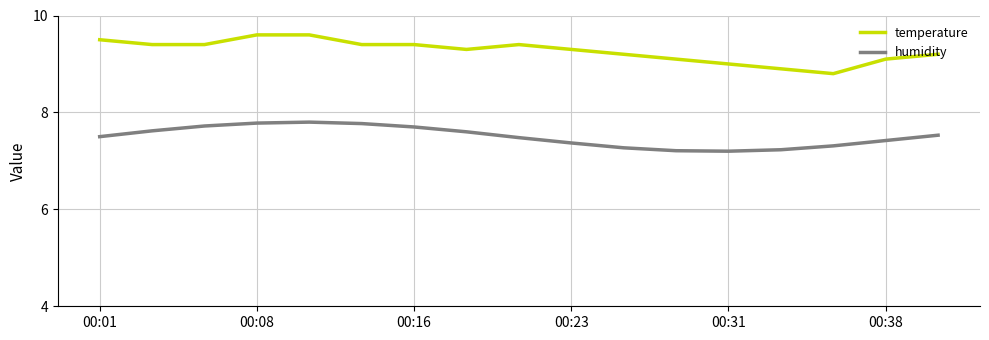

True or false: temperature and humidity intersect in this chart.

False